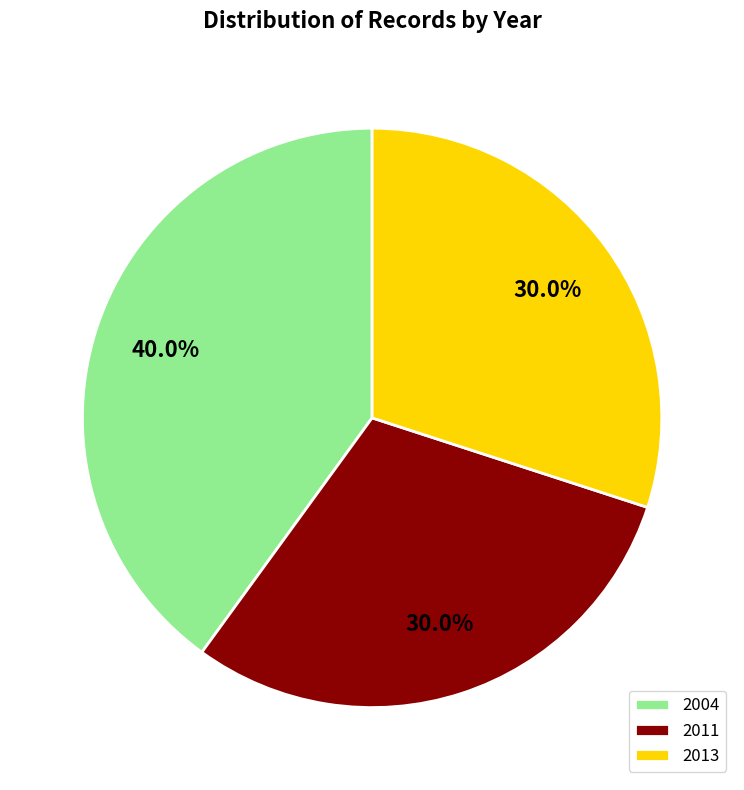

Combined, do 2004 and 2013 account for over 50%?

Yes